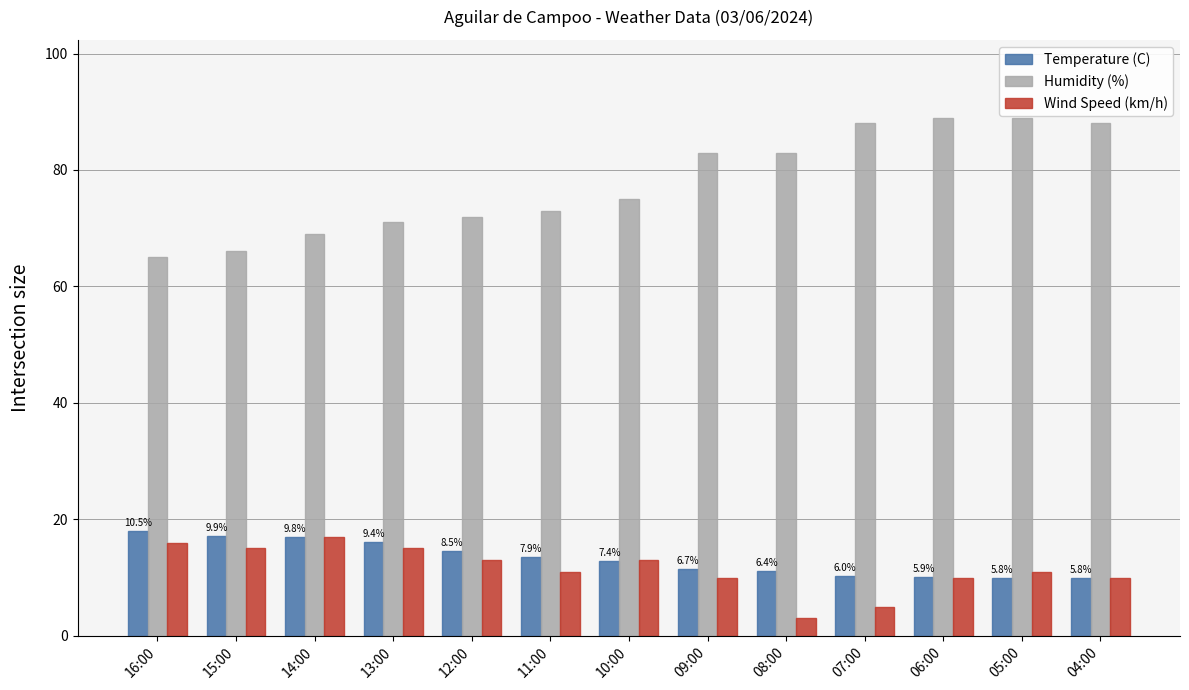

Which series has the largest total across all categories?

Humidity (%)